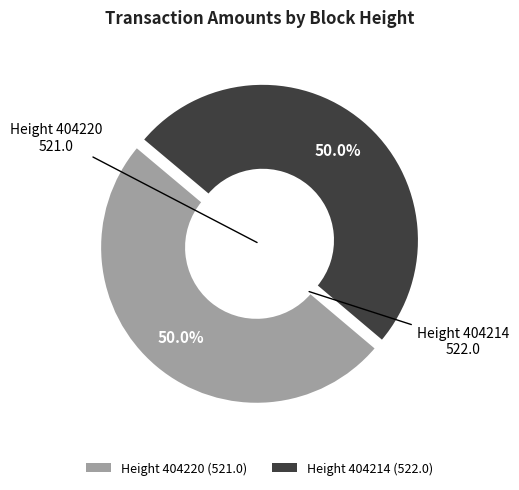

Approximately how many times larger is the value at Height 404214 (522.0) compared to Height 404220 (521.0)?

1.0